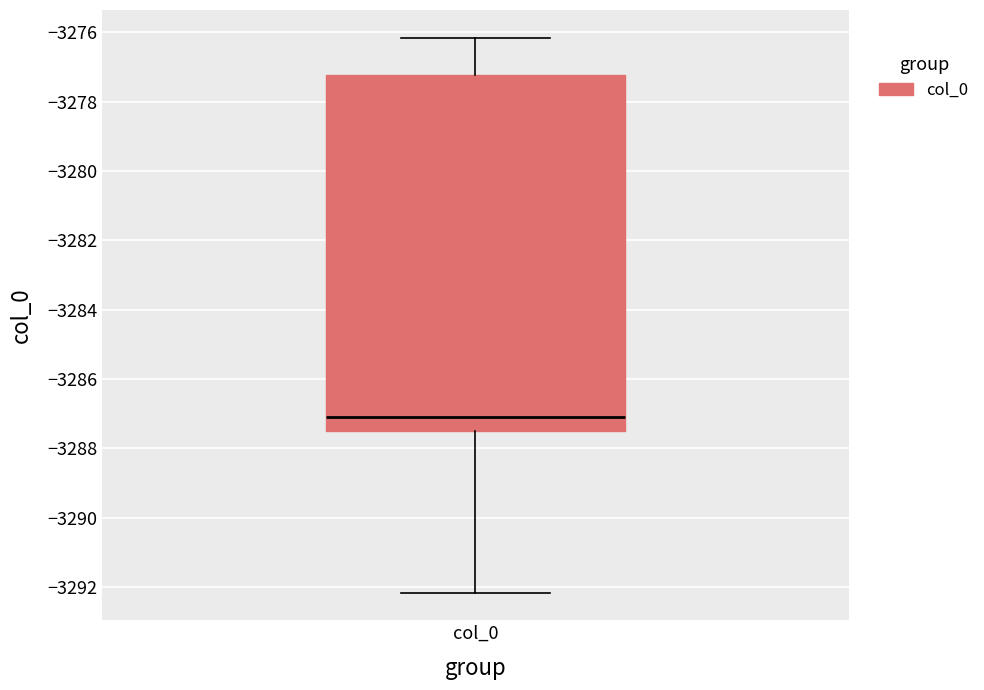

Read this box plot against the y-axis: the position of the median line, the range covered by the box, and the ends of both whiskers. The values are not printed on the chart, so give them approximately, as read against the axis.

median -3287.0, box -3287.6 to -3277.2, whiskers -3292.2 to -3276.2